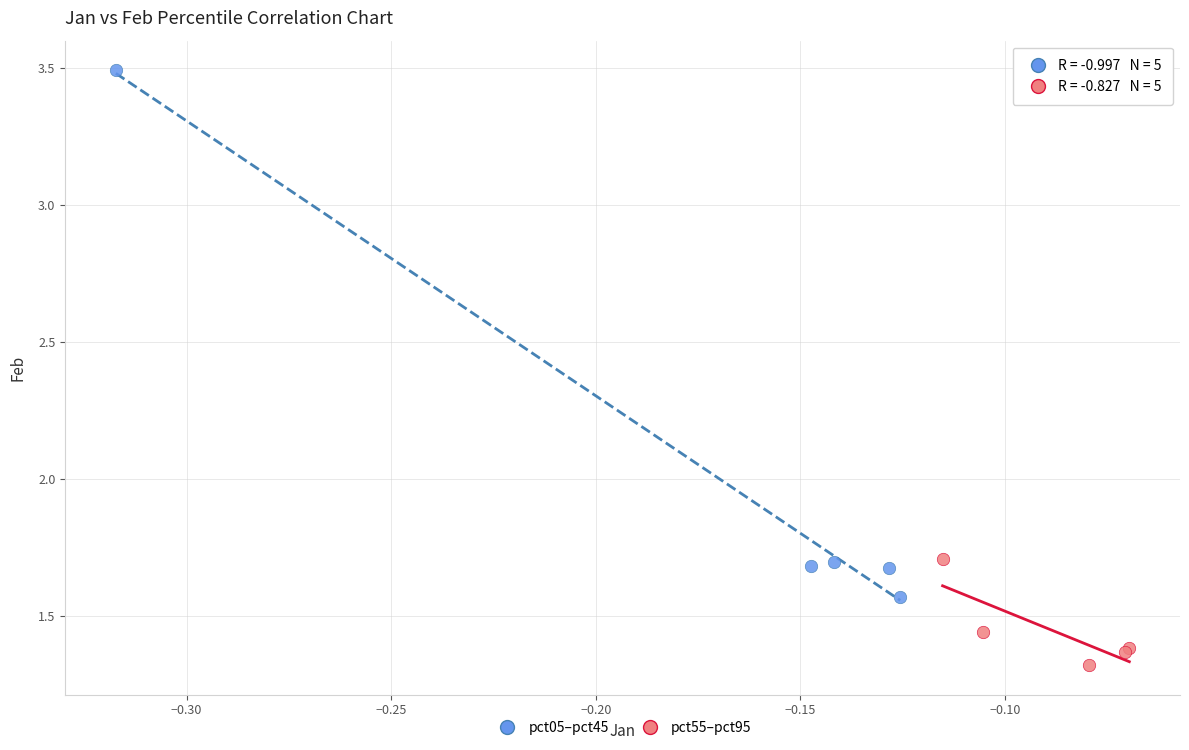

What are all the series names shown in the legend?

pct05–pct45, pct55–pct95